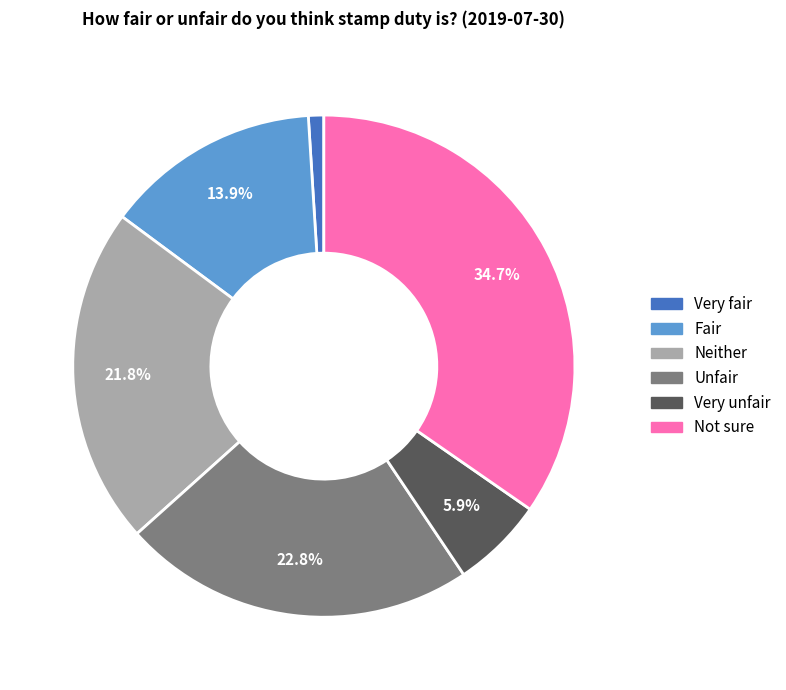

Between Neither and Very unfair, which is larger?

Neither